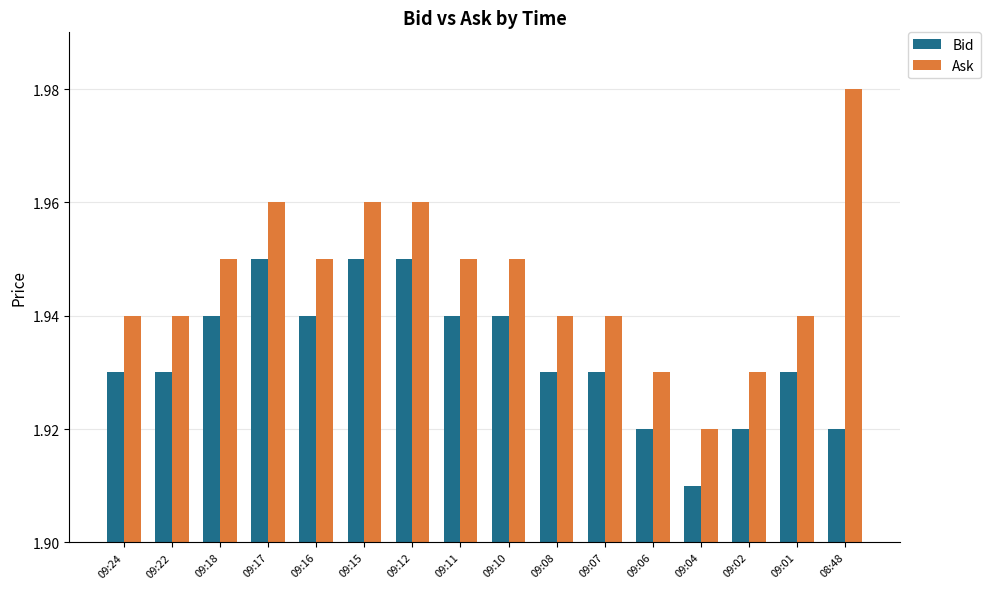

How many groups of bars are there?

16